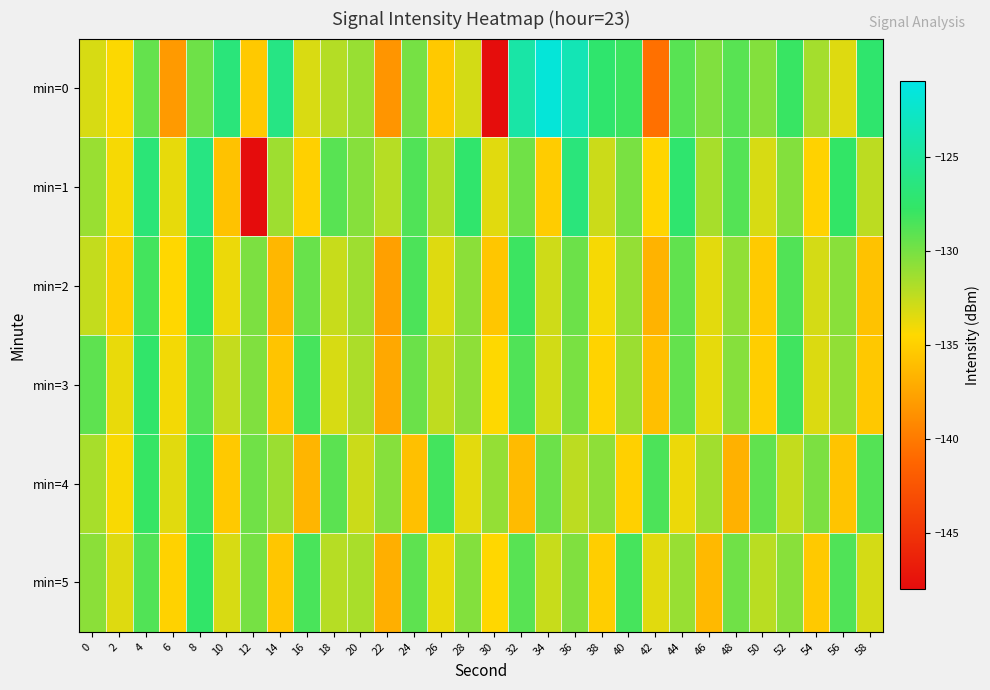

What is the spread (max minus min) of values at 54?

5.2